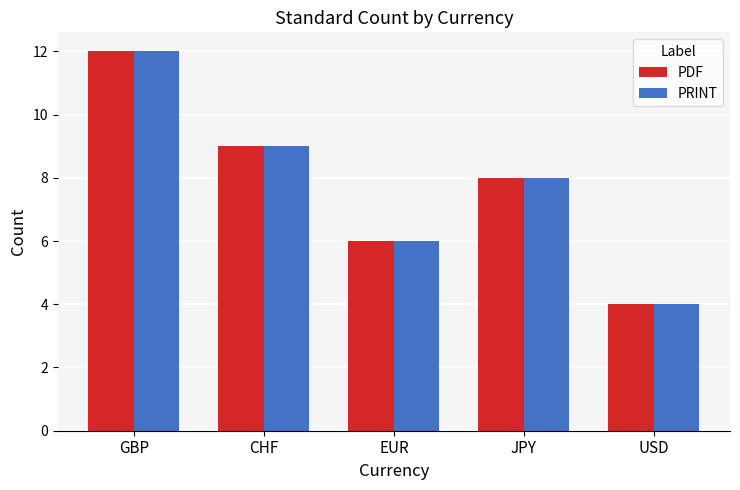

At how many categories does at least one series exceed 5?

4